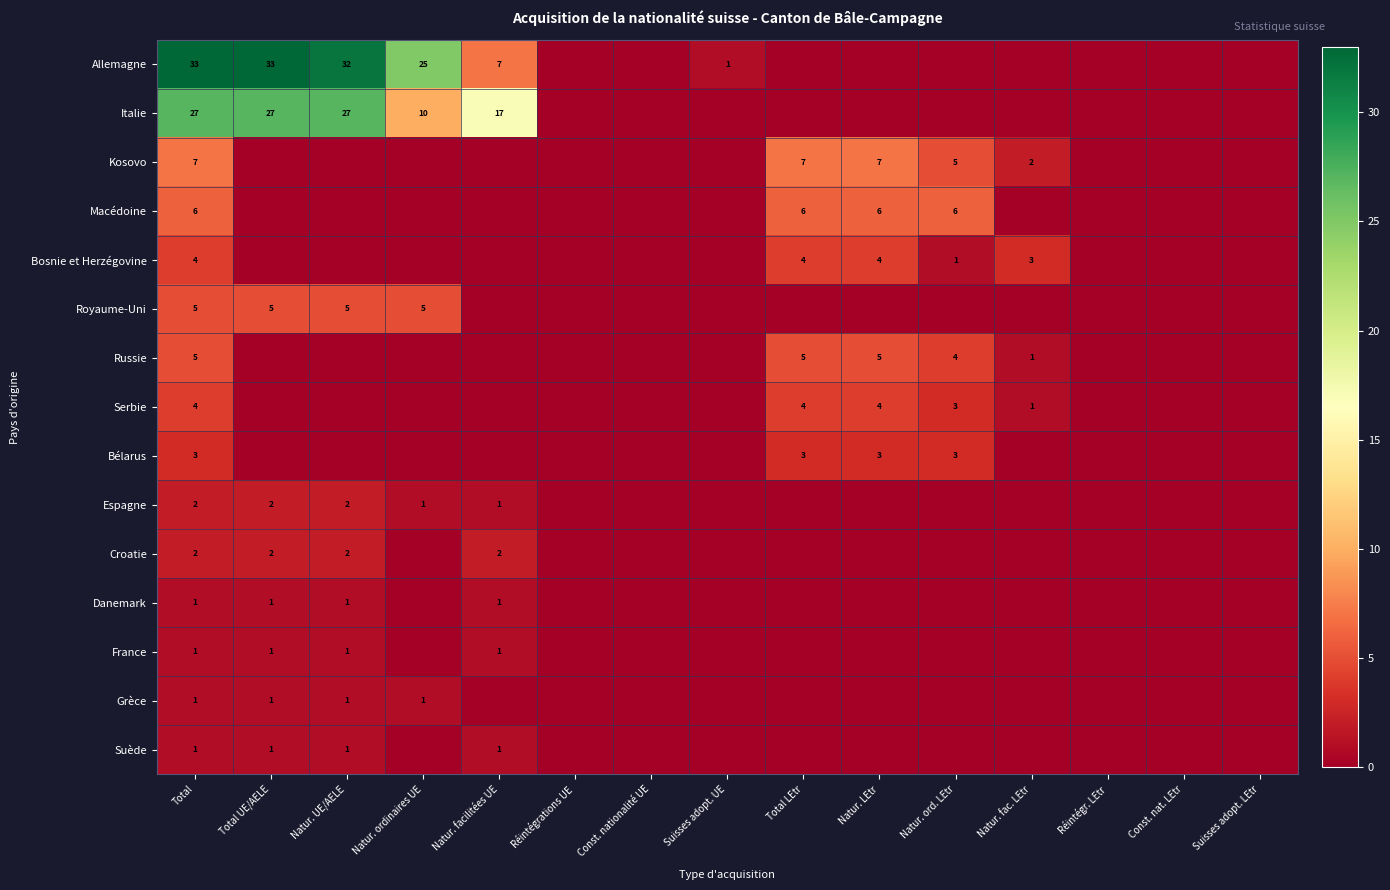

Is it true that Kosovo equals 4 at Total LEtr?

False